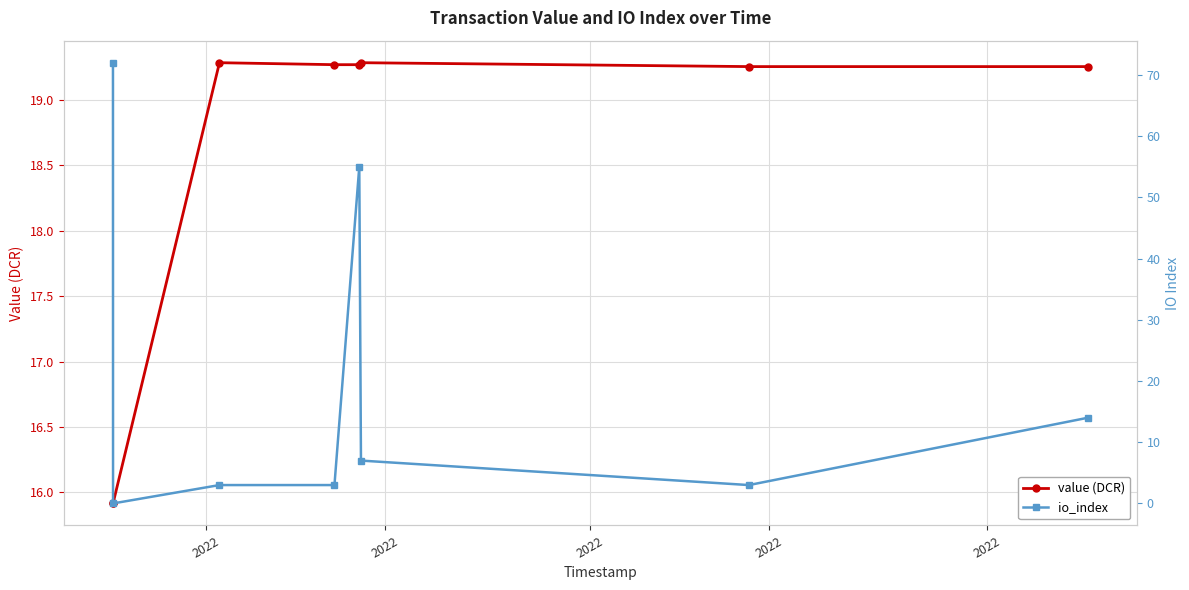

How many series are shown in this chart?

2